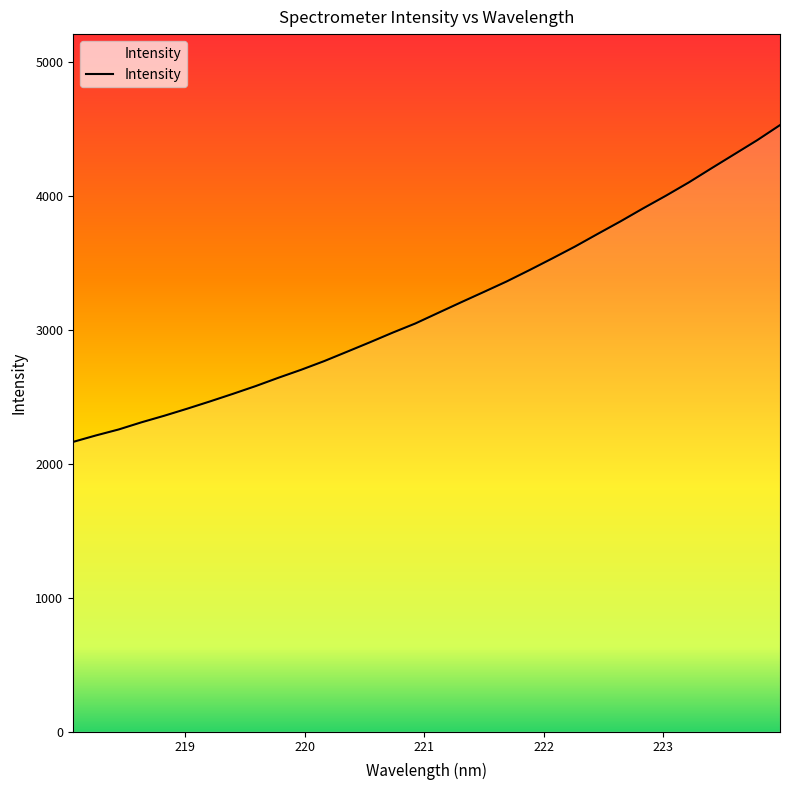

How many lines are shown in the chart?

1